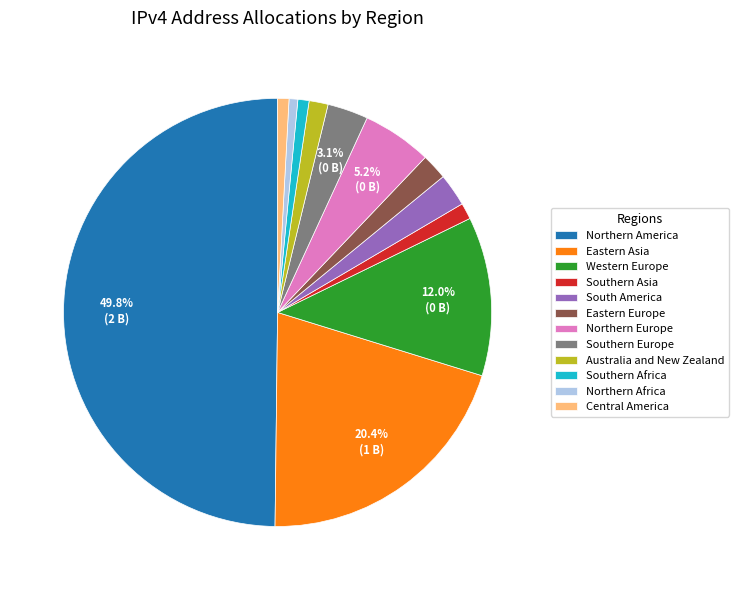

Do Northern Europe and Southern Europe together represent more than half of the pie?

No